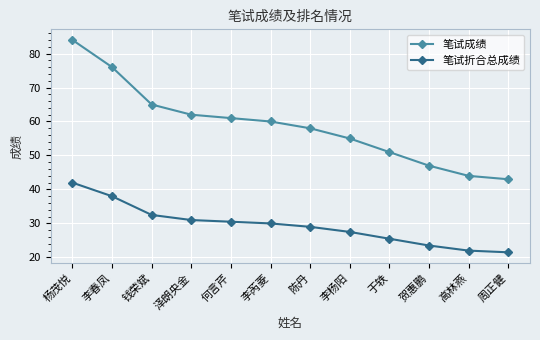

What is the spread (max minus min) of values at 贺惠鹏?

23.5